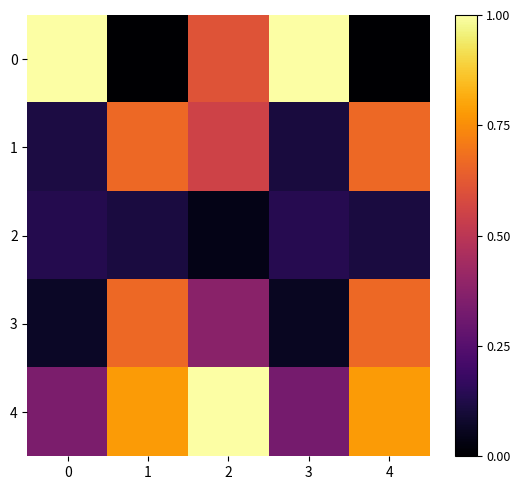

At 4, list the series in order from largest to smallest.

4, 1, 3, 2, 0